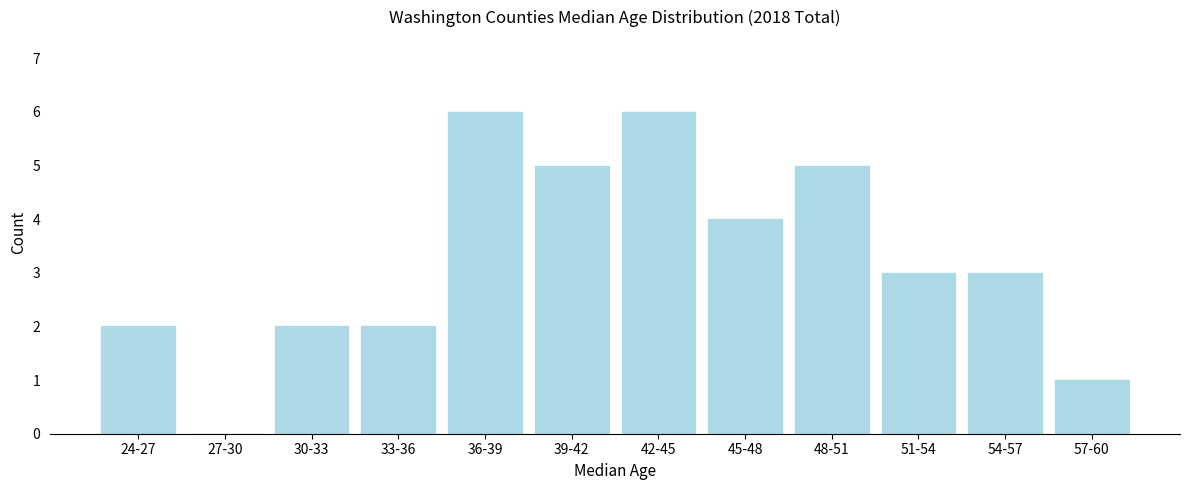

Reading left to right, transcribe all the data shown in this chart.

24-27=2	27-30=0	30-33=2	33-36=2	36-39=6	39-42=5	42-45=6	45-48=4	48-51=5	51-54=3	54-57=3	57-60=1